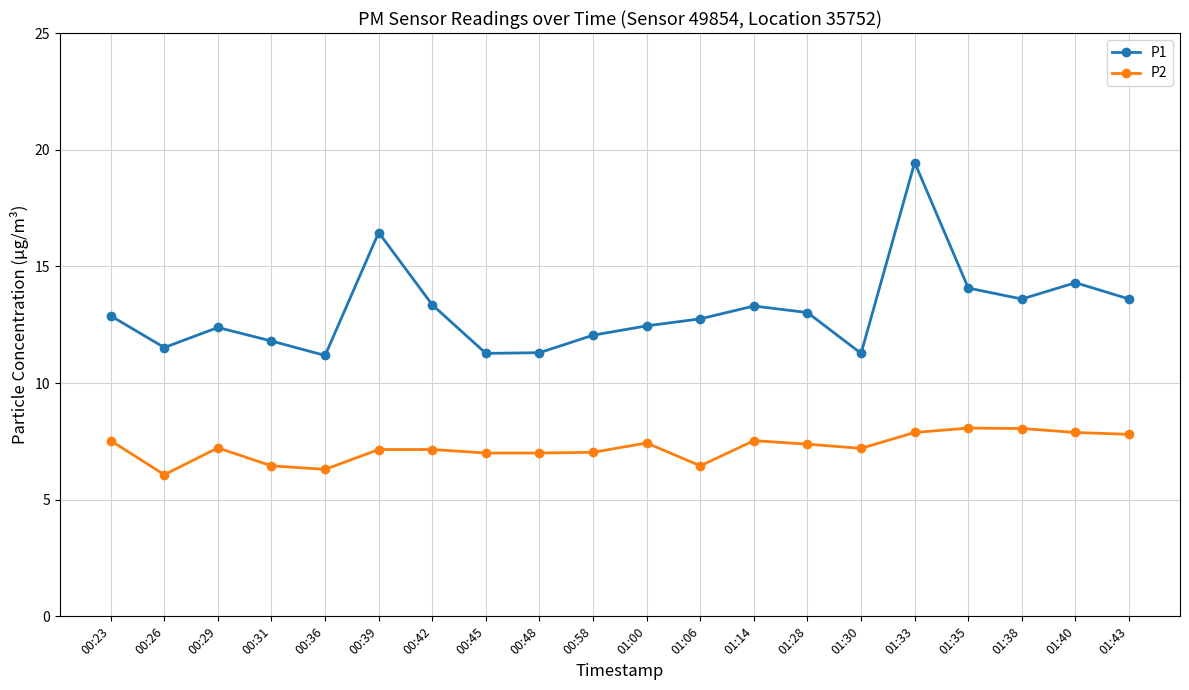

Is the value of P2 at 01:40 greater than the value of P1 at 00:58?

No